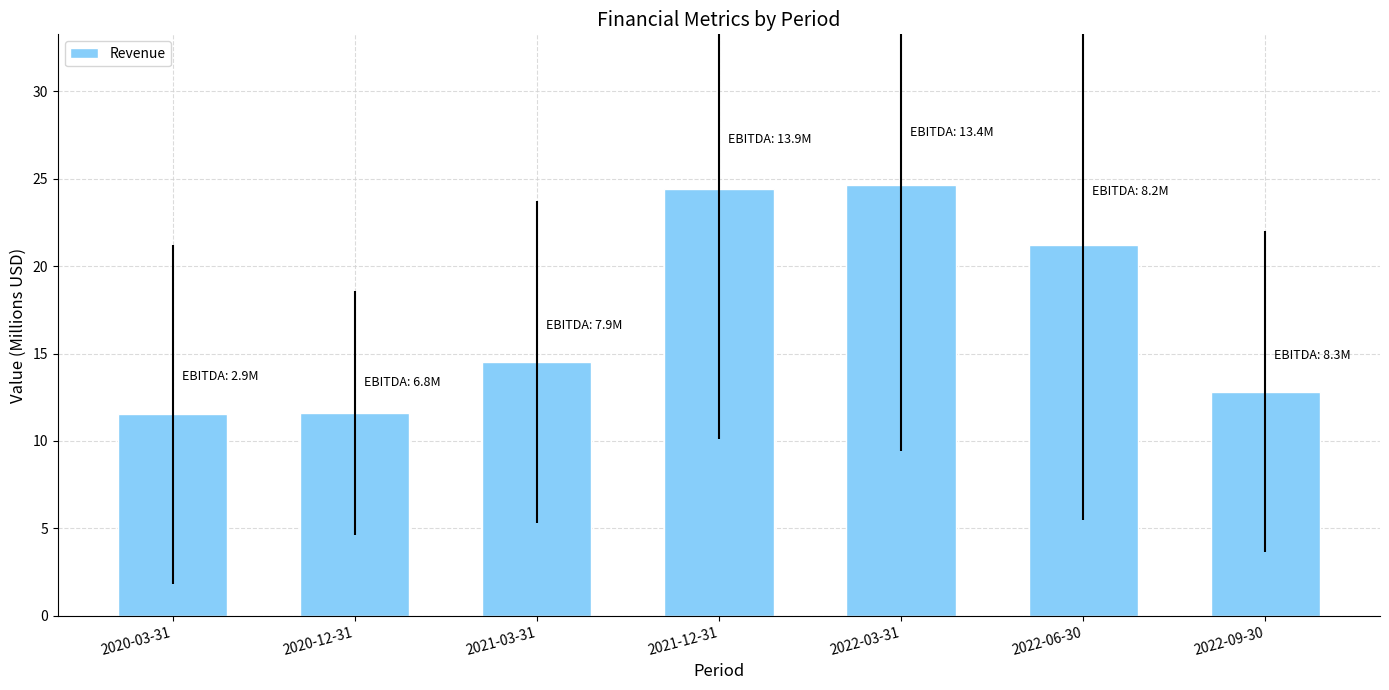

Does the chart contain stacked bars?

No